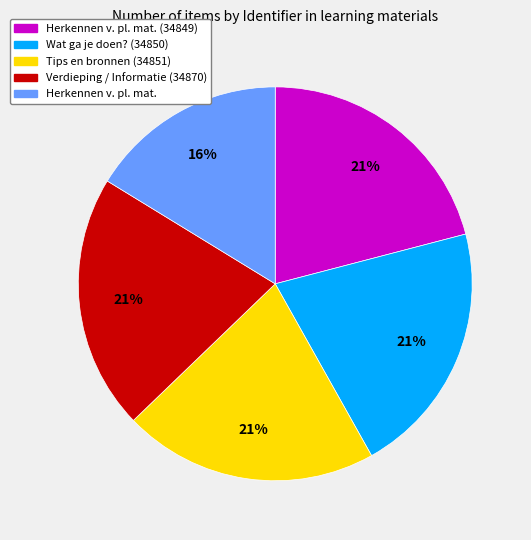

Does any single category account for the majority?

No